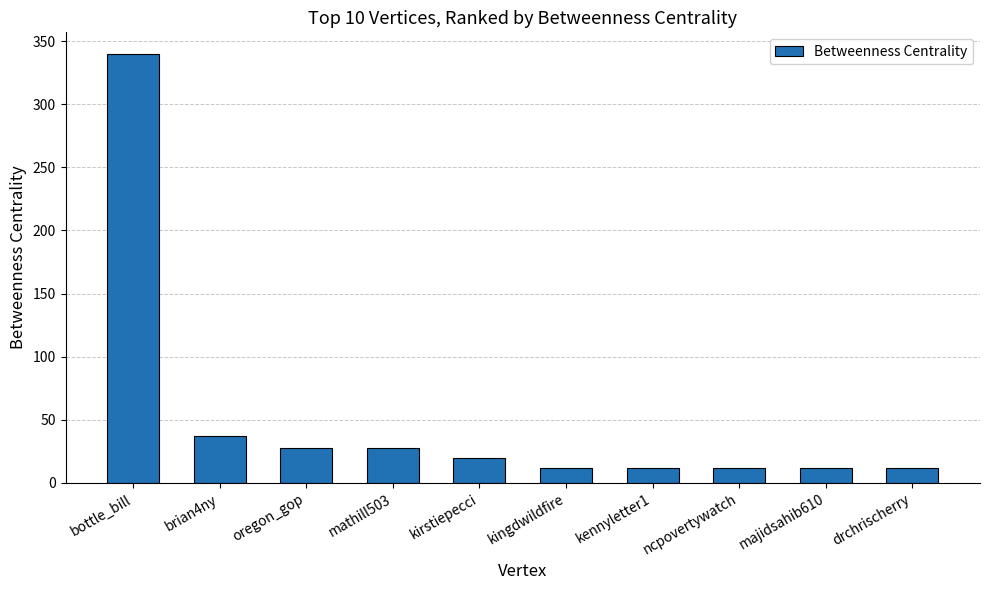

The value at ncpovertywatch is 12. True or false?

True